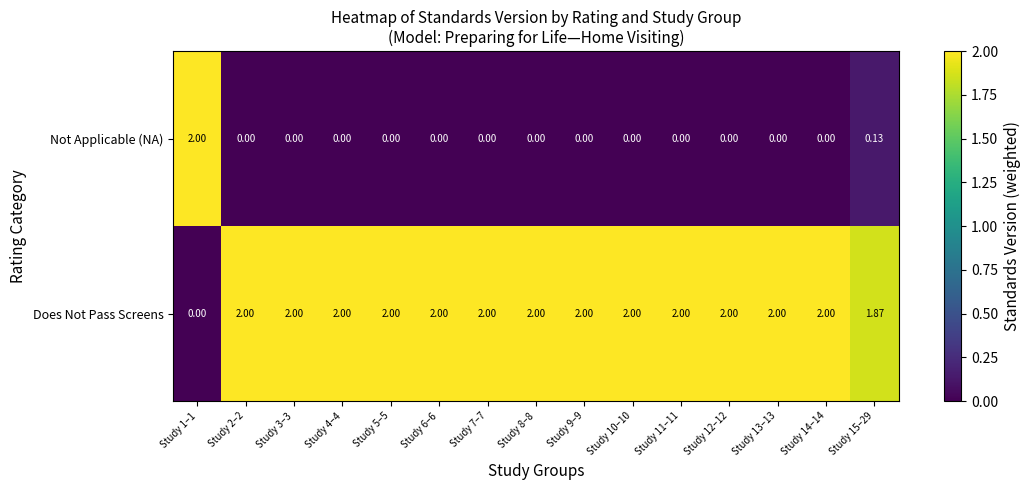

Which series has the largest total across all categories?

Does Not Pass Screens